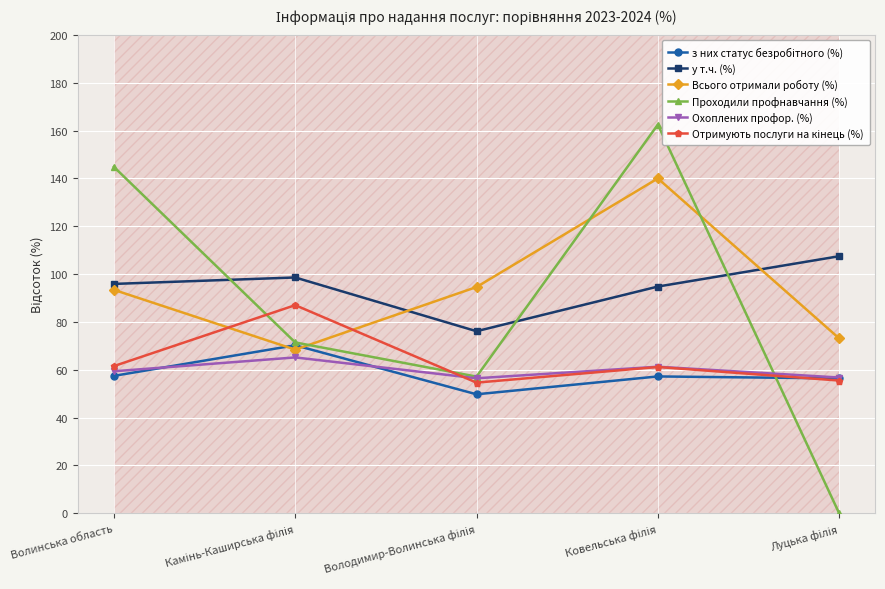

What is the difference between the Проходили профнавчання (%) values at Володимир-Волинська філія and Волинська область?

87.7